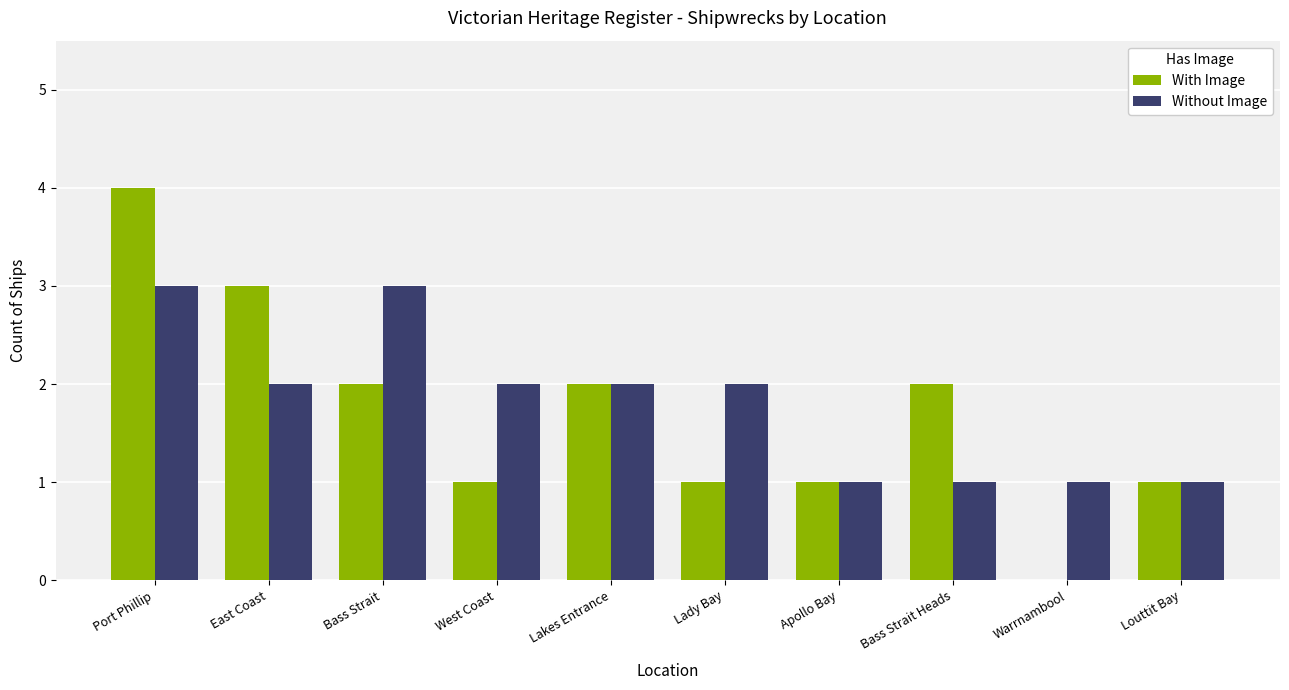

Is it true that With Image equals 2 at Bass Strait Heads?

True